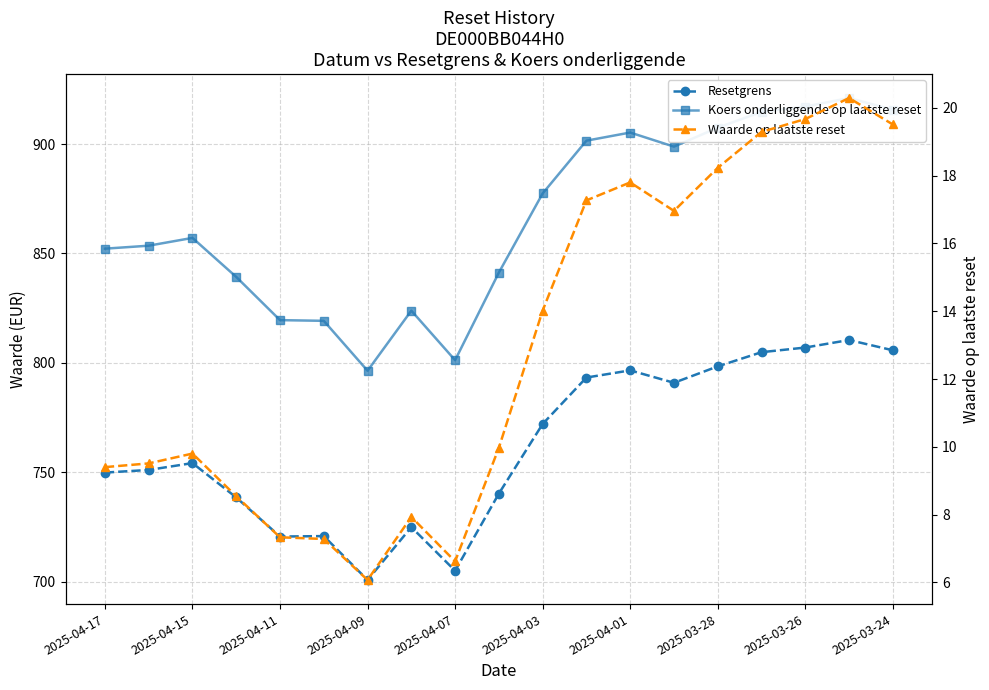

True or false: Waarde op laatste reset and Resetgrens intersect in this chart.

False